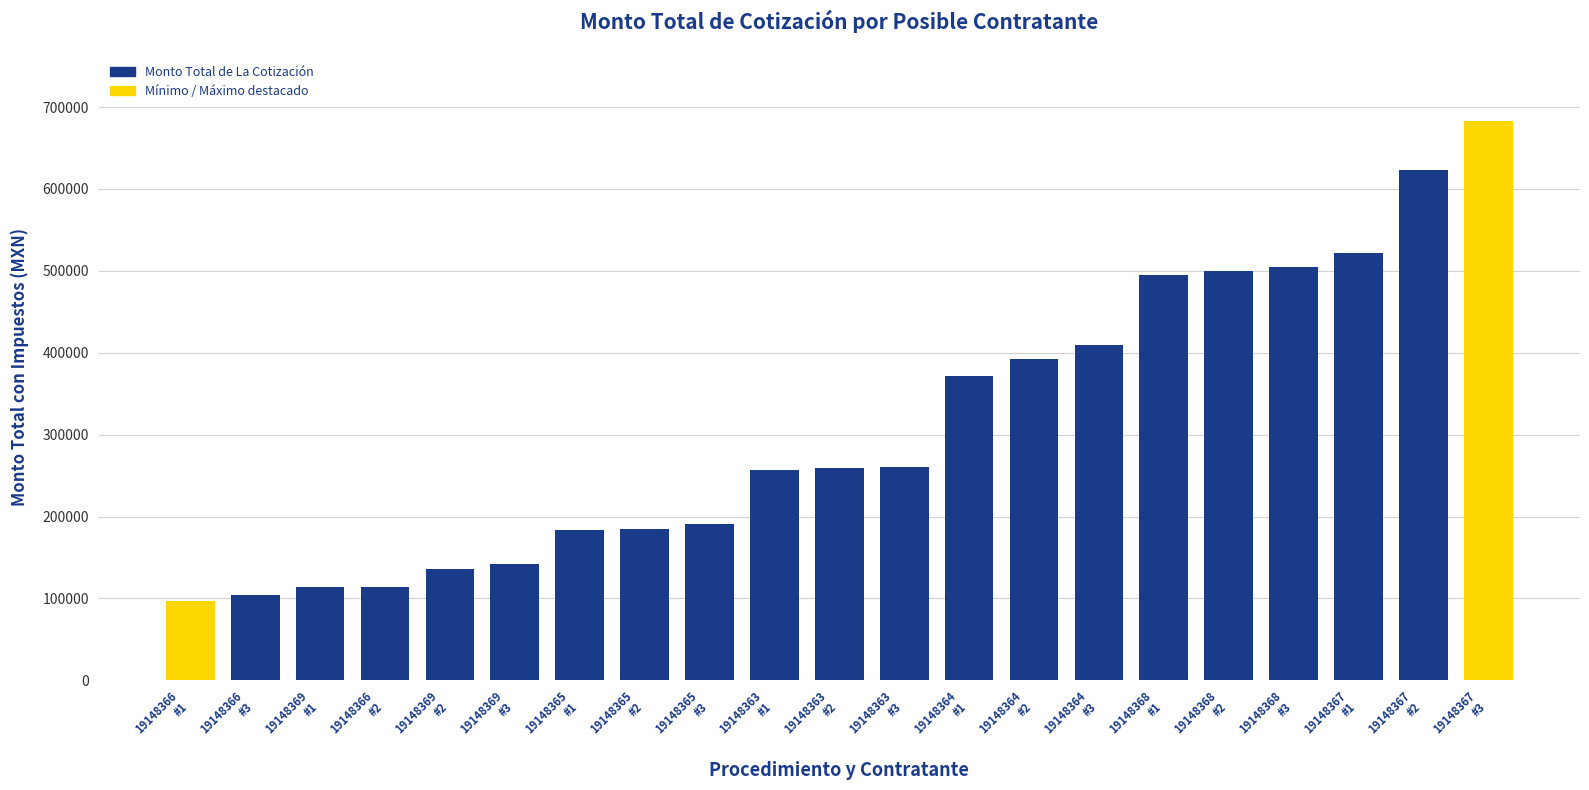

The chart shows a value of 371524.8 at 19148364
#1. True or false?

True